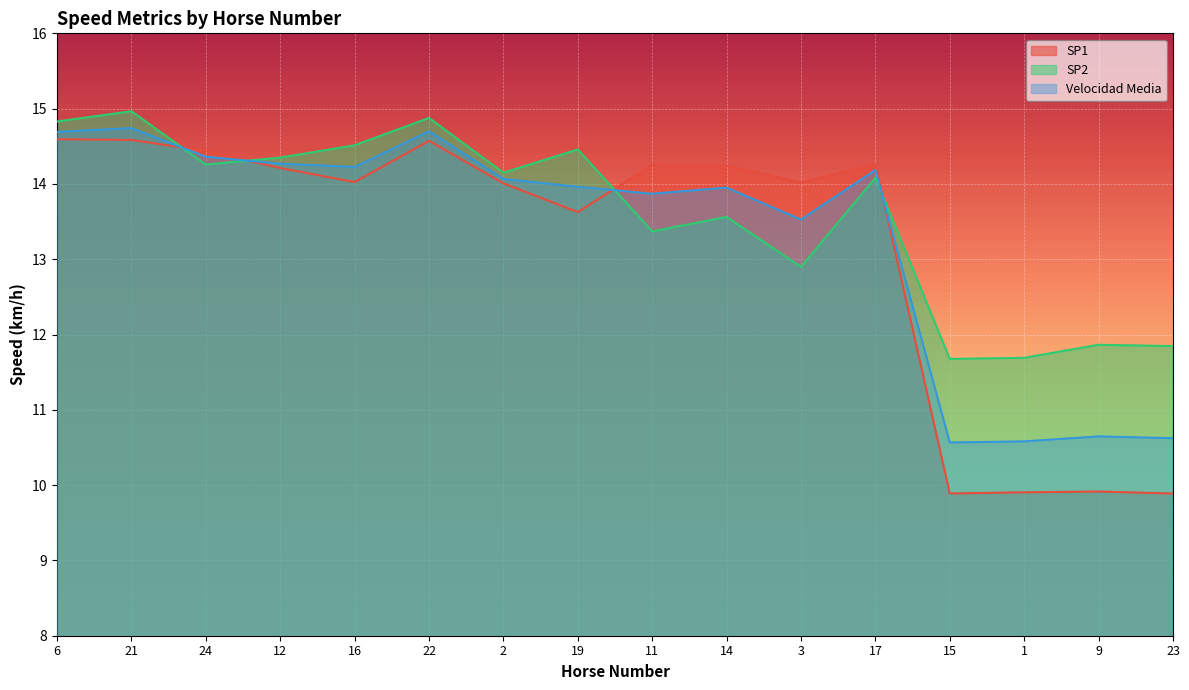

True or false: SP1 and SP2 cross at least once.

True